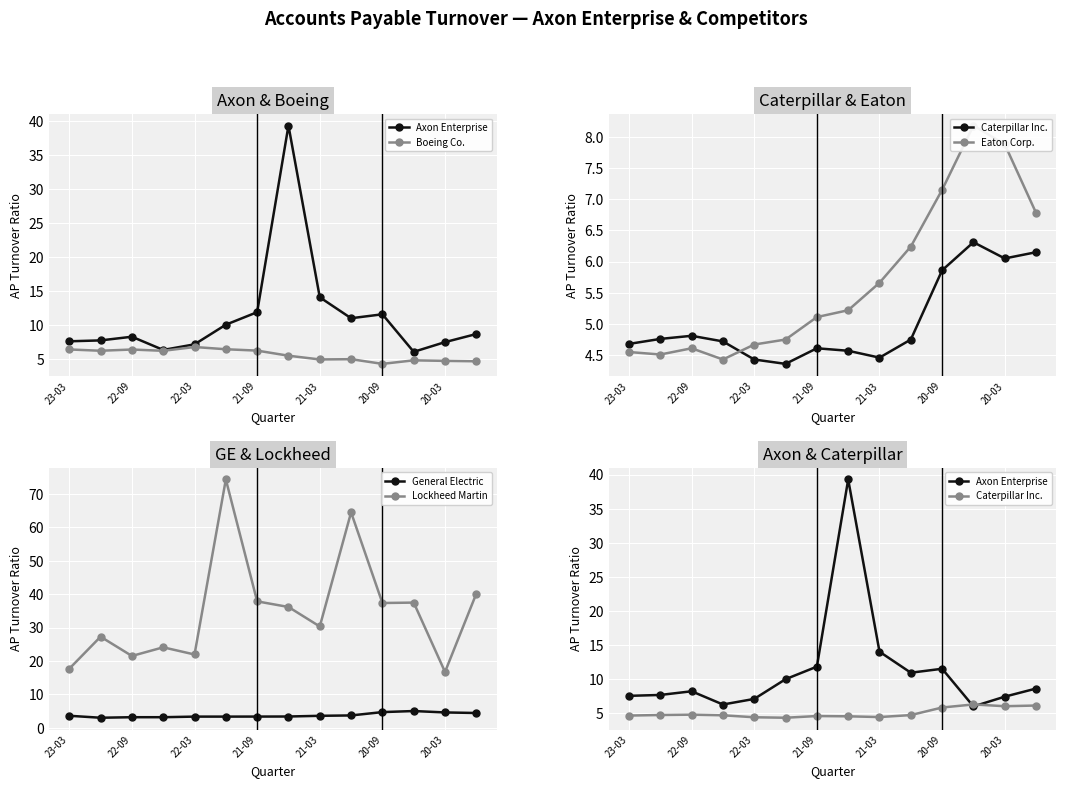

True or false: Lockheed Martin has more than 1 points higher than both neighbors.

True